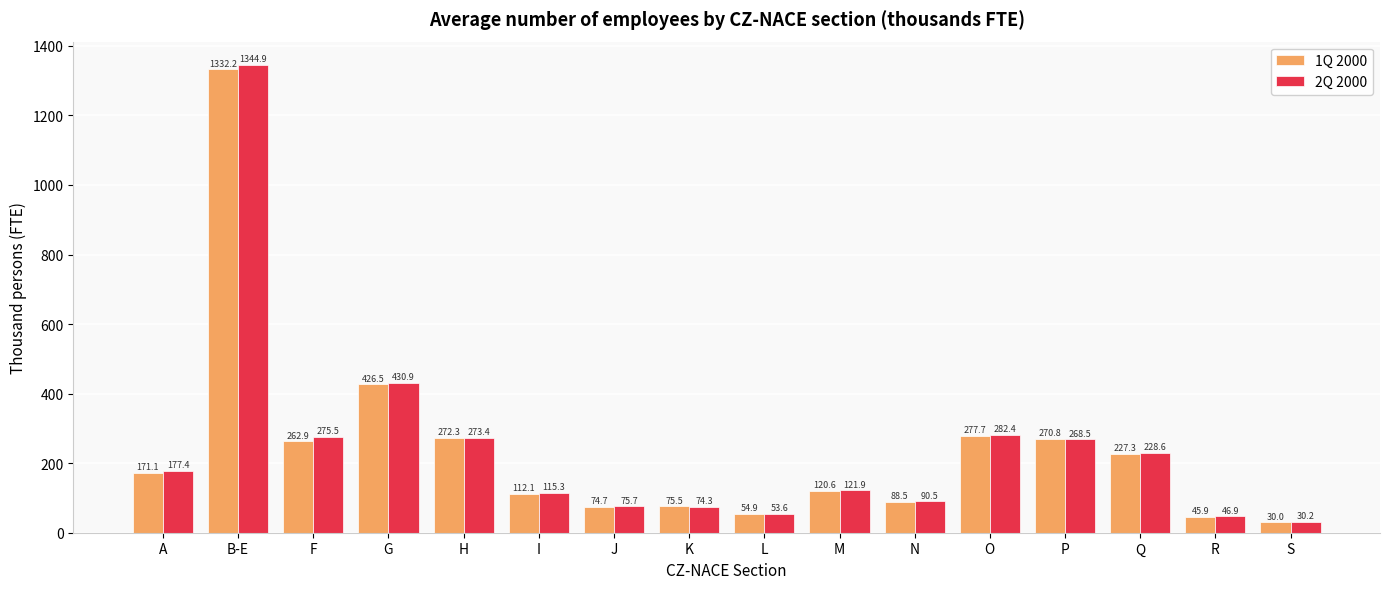

Where does the 1Q 2000 series first go above 171?

A